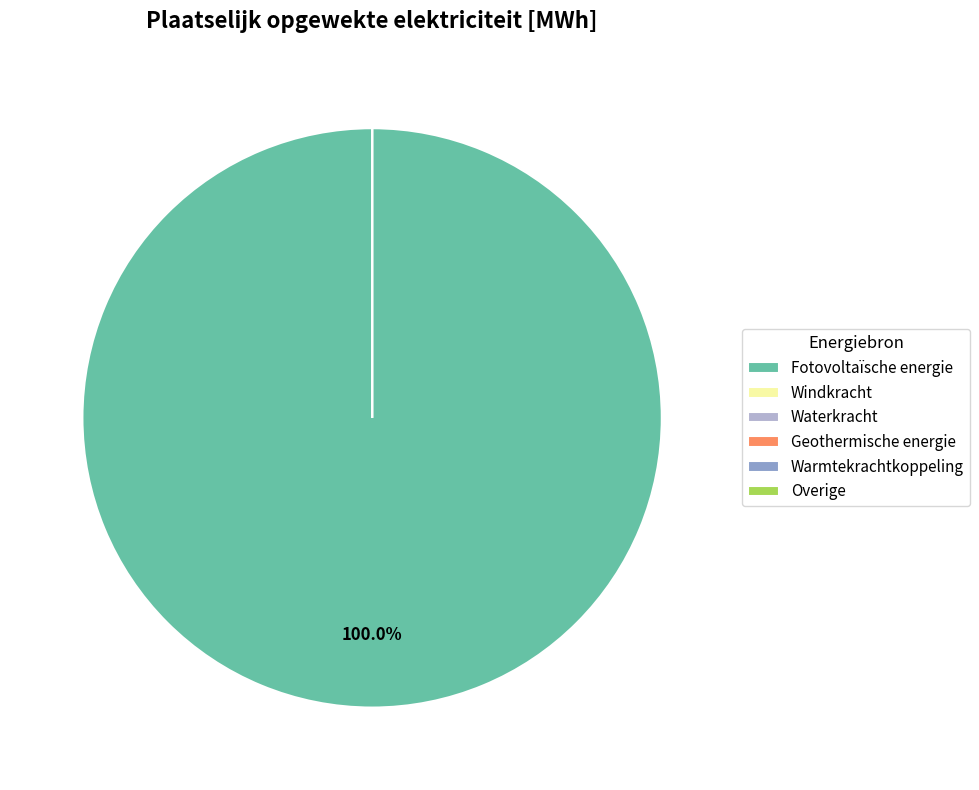

Does any single category account for the majority?

Yes